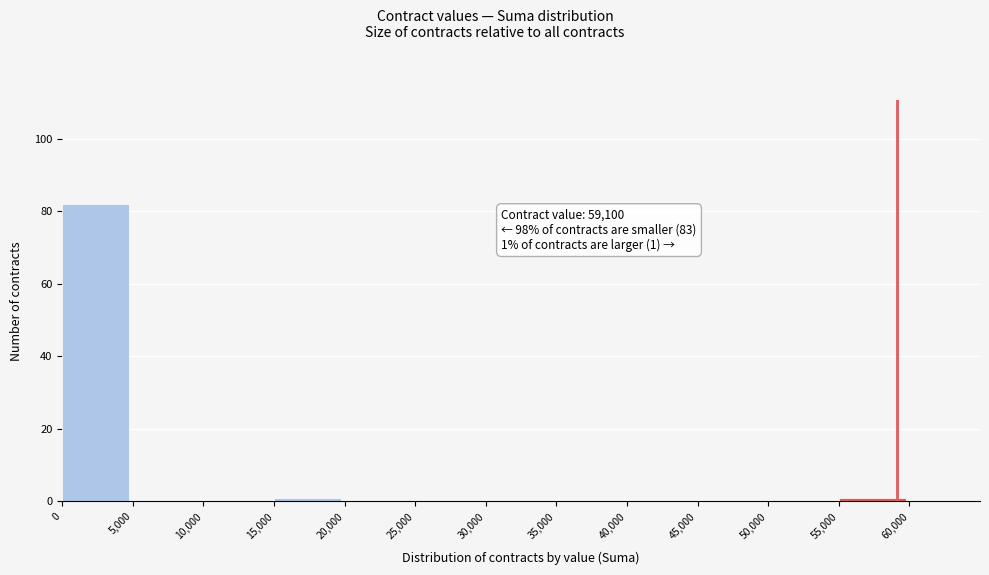

Over which range of the x-axis is the bar tallest?

0 to 5000